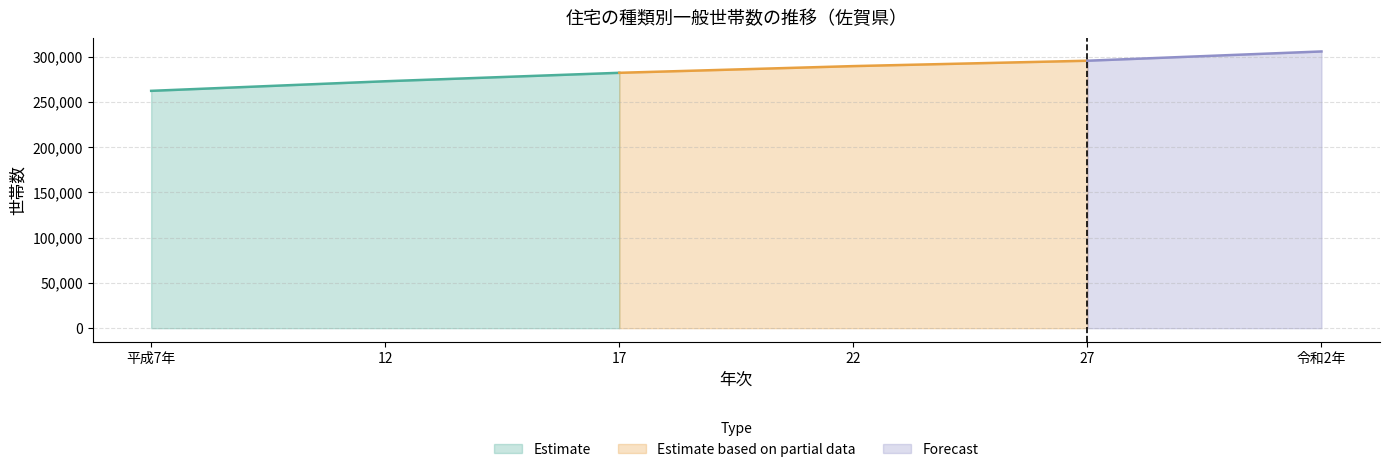

List the labels in order of Estimate value, smallest first.

平成7年, 12, 17